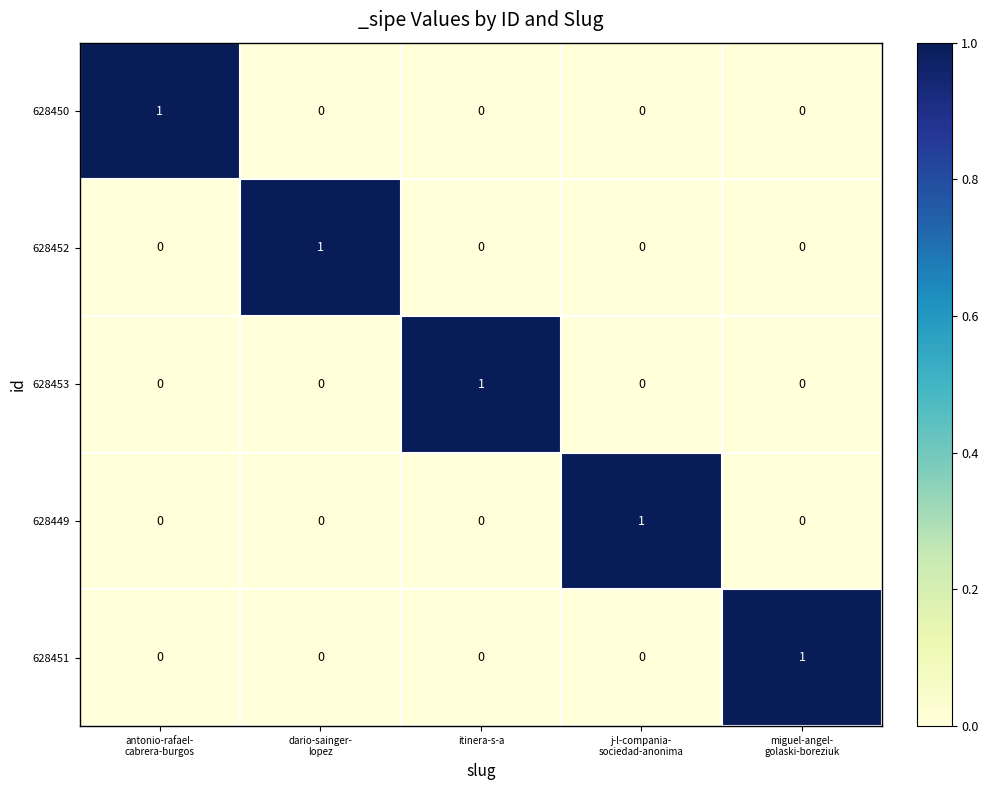

How many 628453 values are between 0 and 1?

5